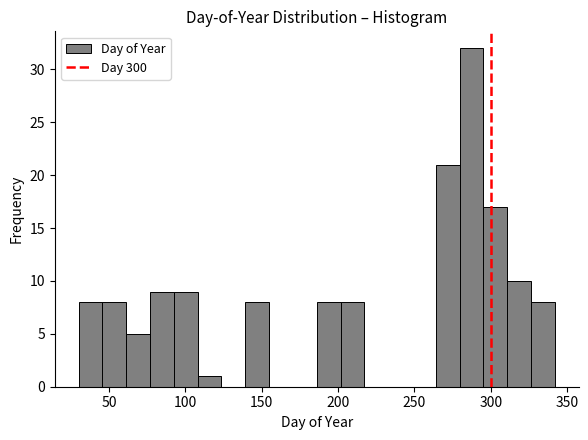

Around what value on the x-axis is the tallest bar? Give the approximate position of its centre, as read against the axis.

285